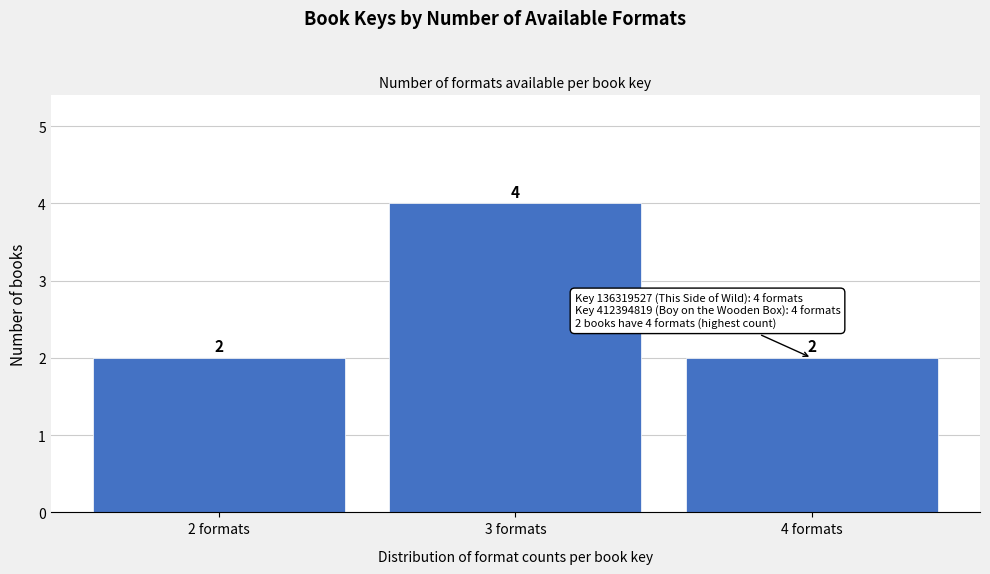

Over which range of the x-axis is the bar tallest?

2.5 to 3.5